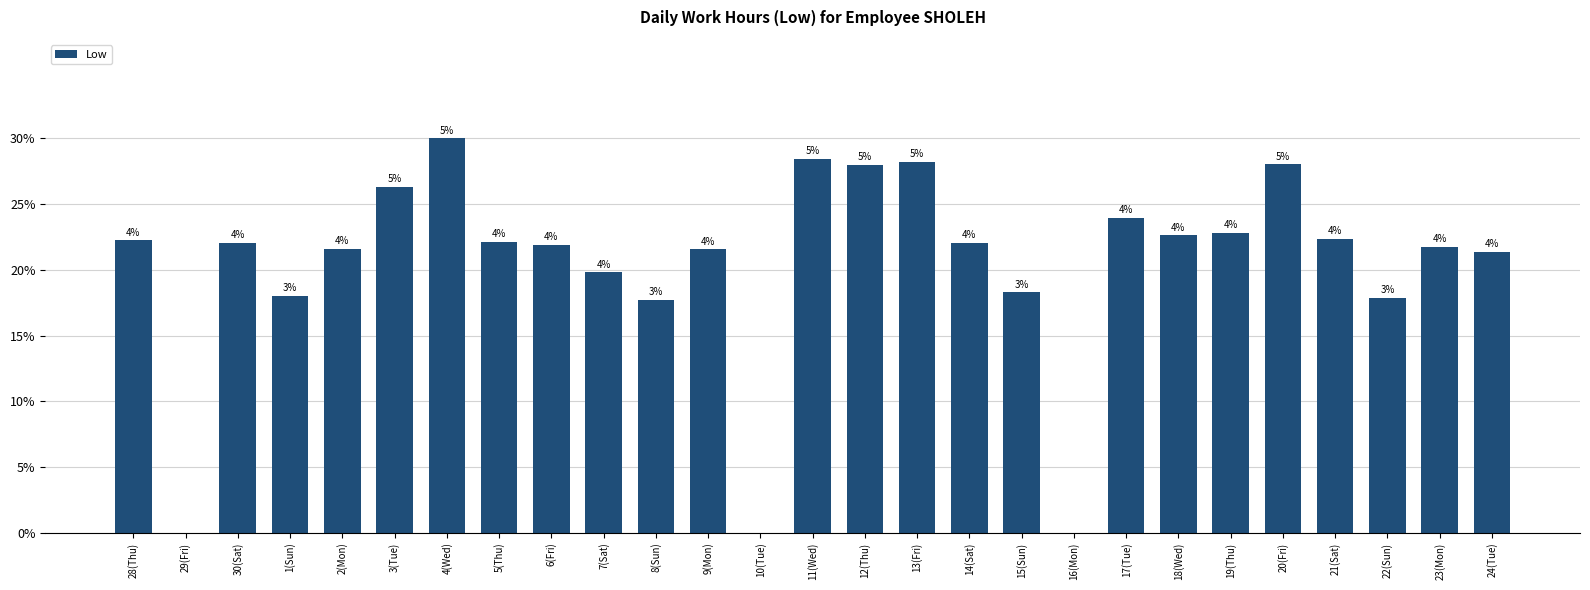

Are the bars horizontal?

No